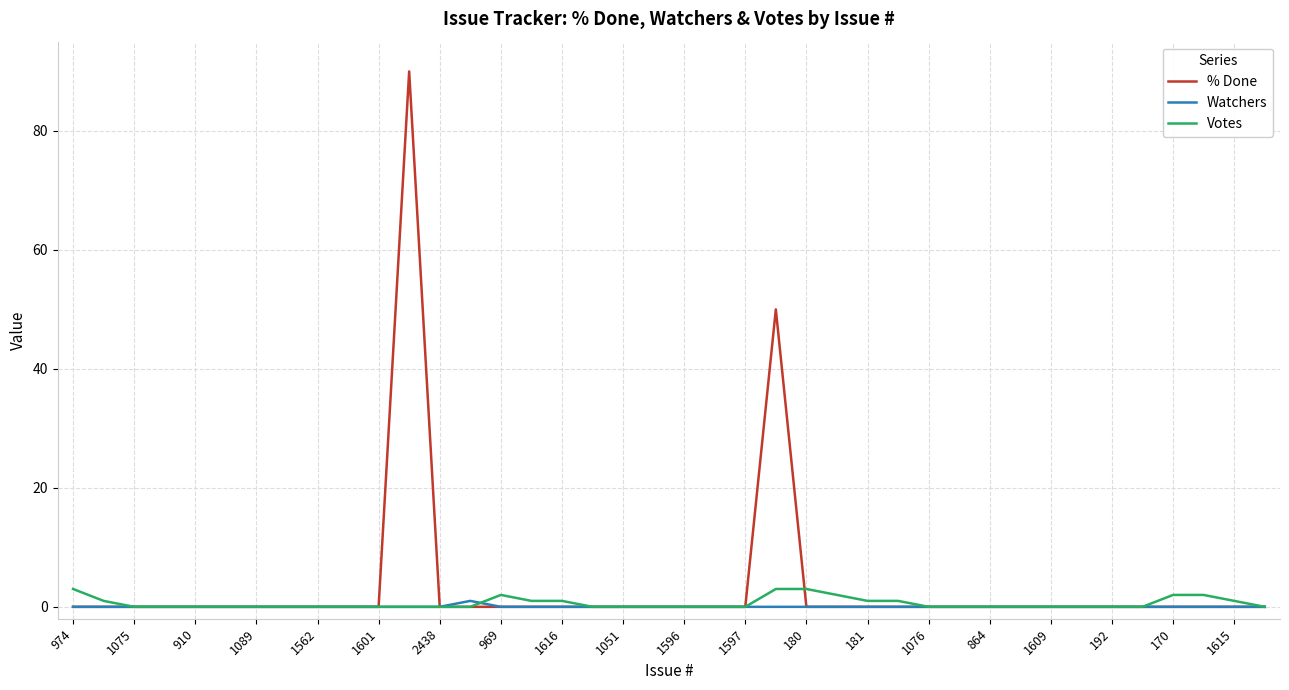

Which series has the largest range (max minus min)?

% Done